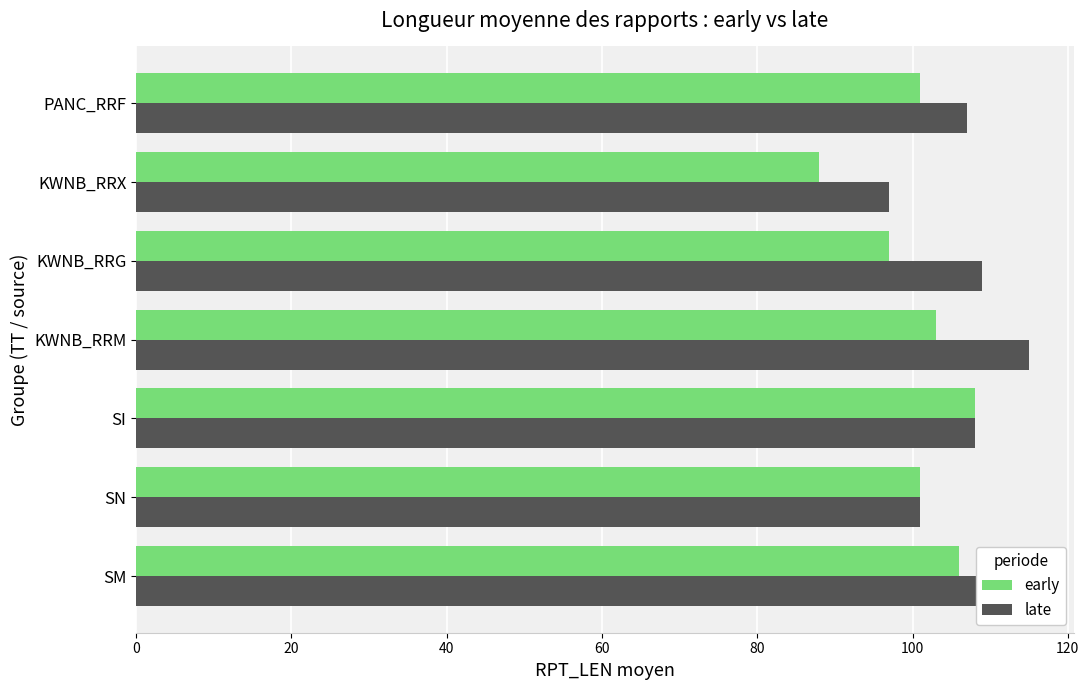

Is it true that late equals 145 at KWNB_RRG?

False